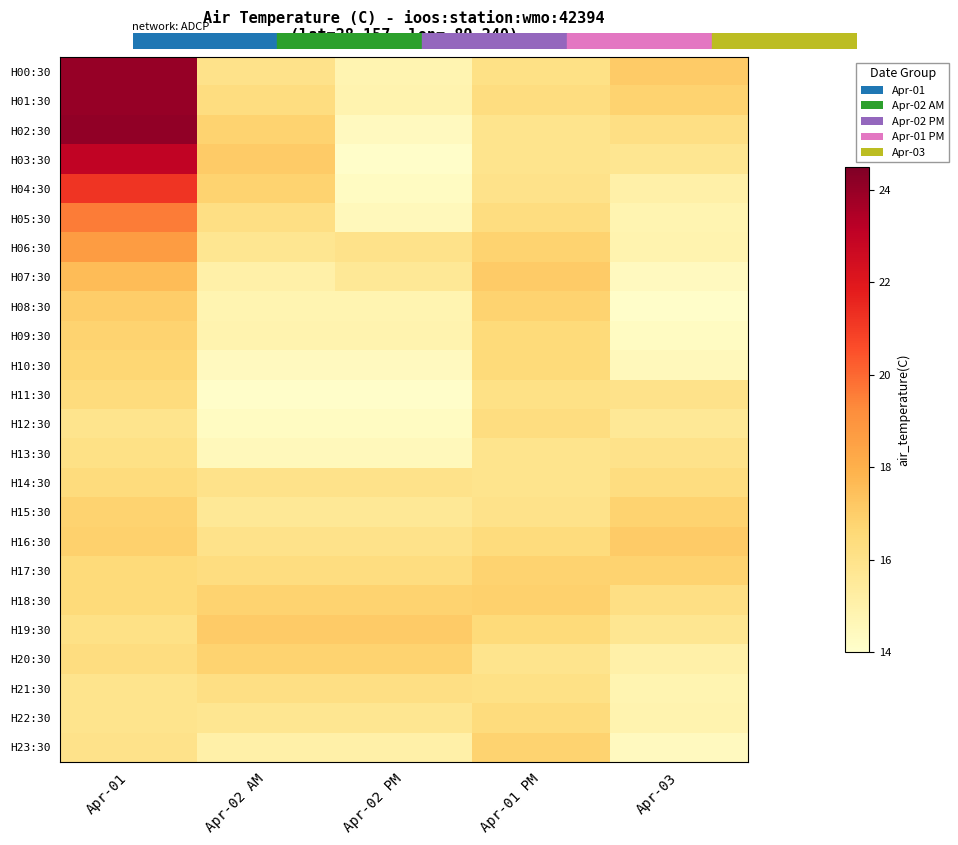

At how many categories does at least one series exceed 16?

5